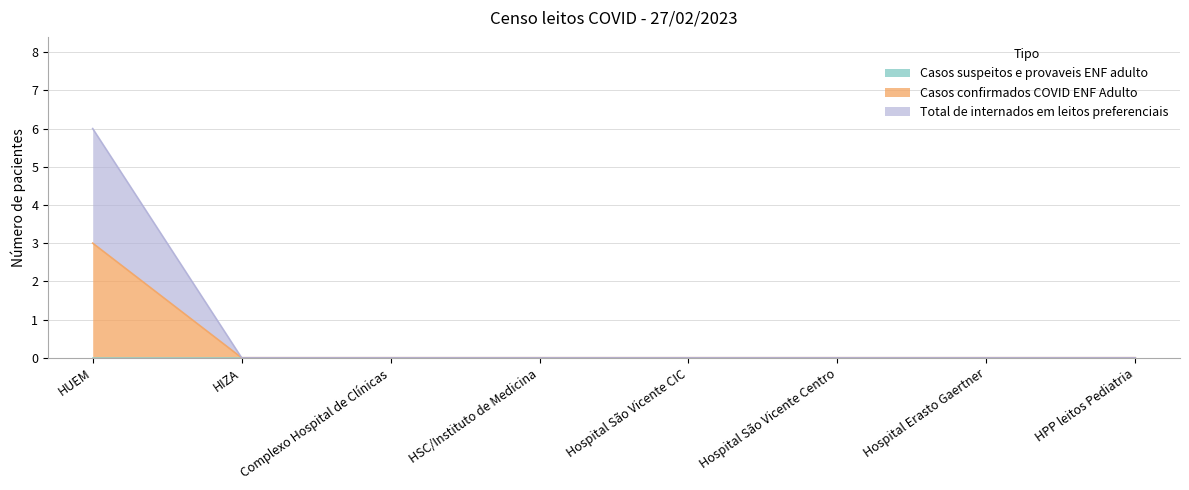

Reading right to left, what are all the values shown in this chart?

Casos confirmados COVID ENF Adulto: 0	0	0	0	0	0	0	3
Total de internados em leitos preferenciais: 0	0	0	0	0	0	0	6